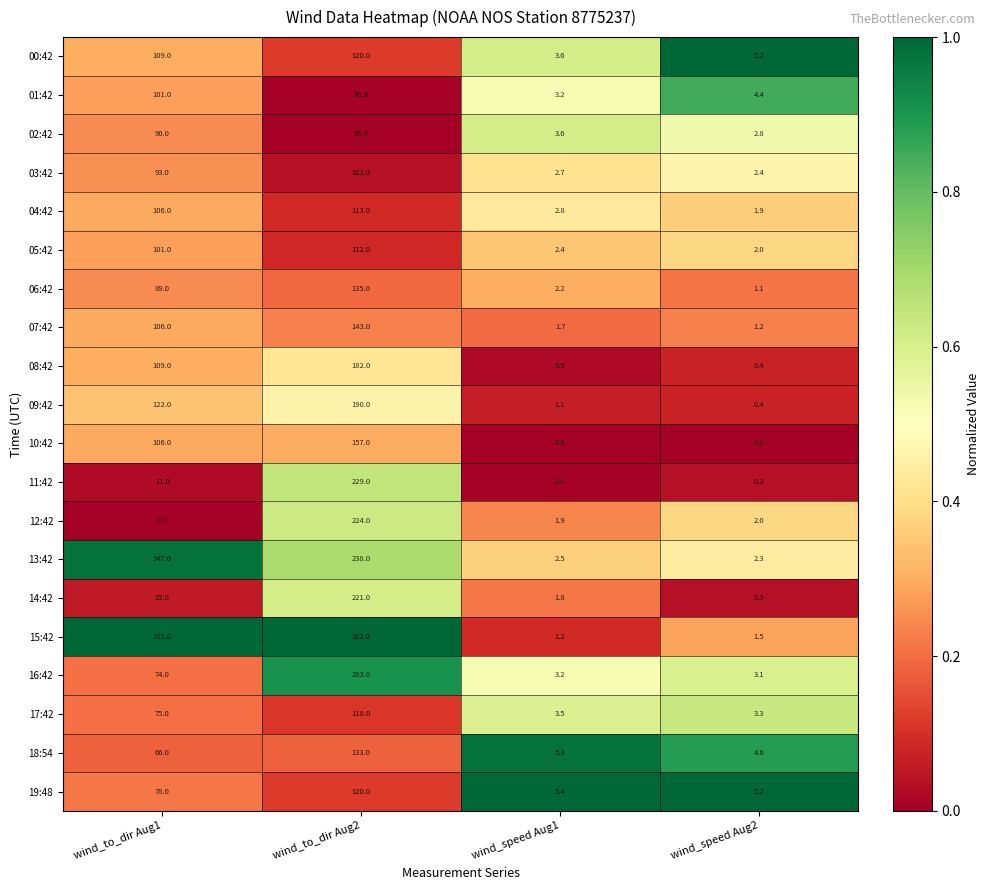

At which label is 09:42 closest to 95?

wind_to_dir Aug1